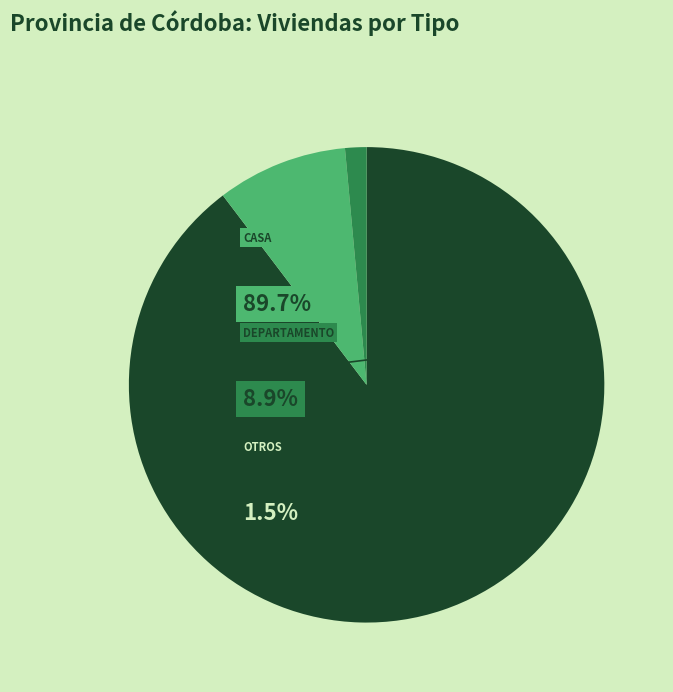

To the nearest percent, what portion does Departamento represent?

9%